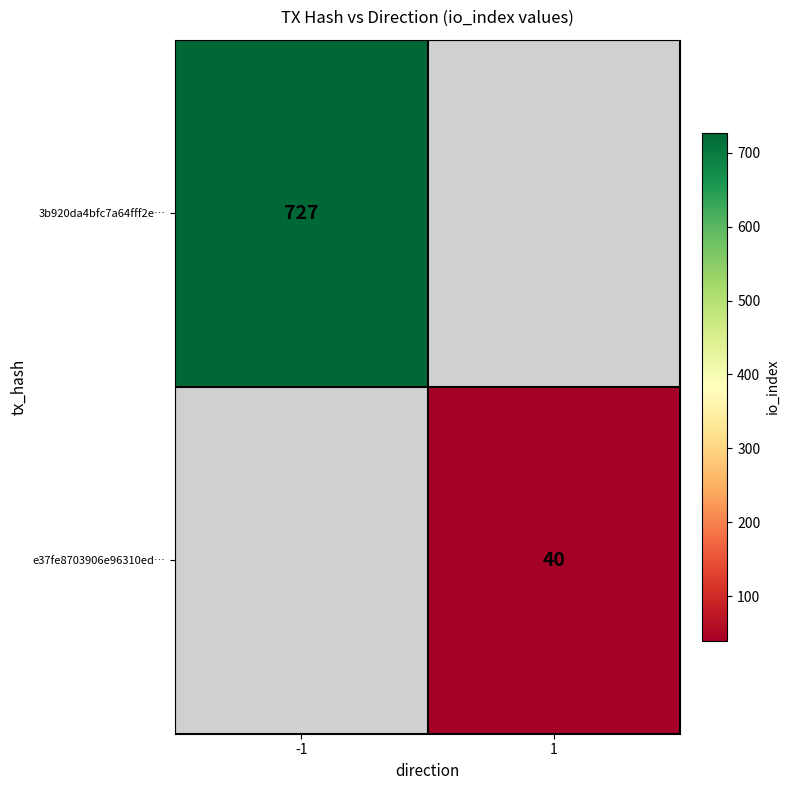

True or false: 3b920da4bfc7a64fff2e… has a value of 988 at -1.

False